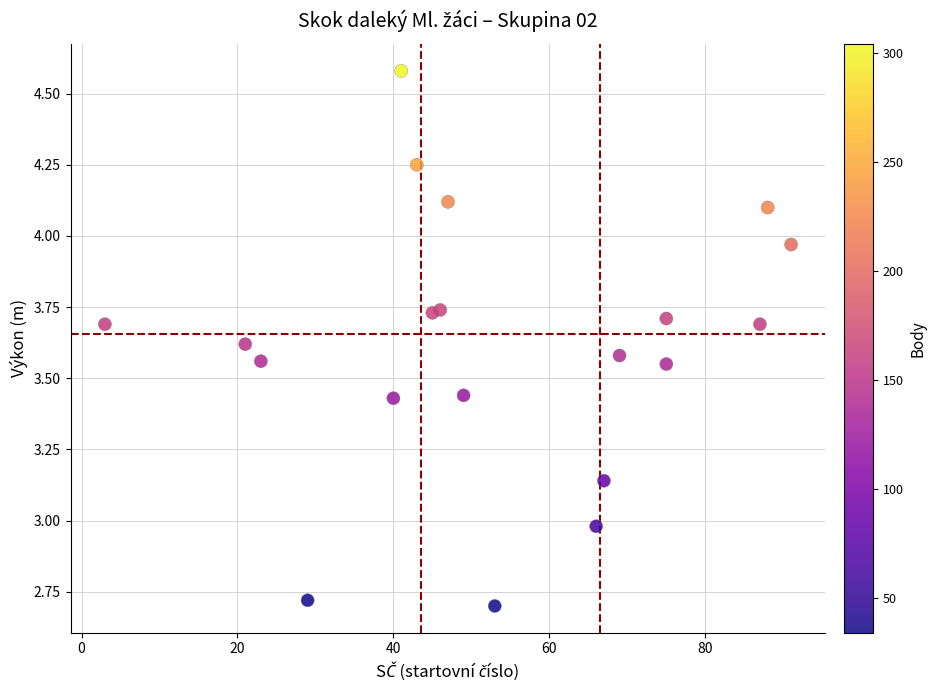

What is the range of X values (max minus min)?

88.0